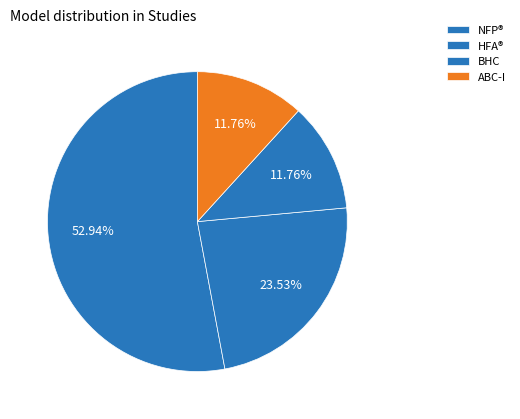

Count the number of slices in the pie.

4